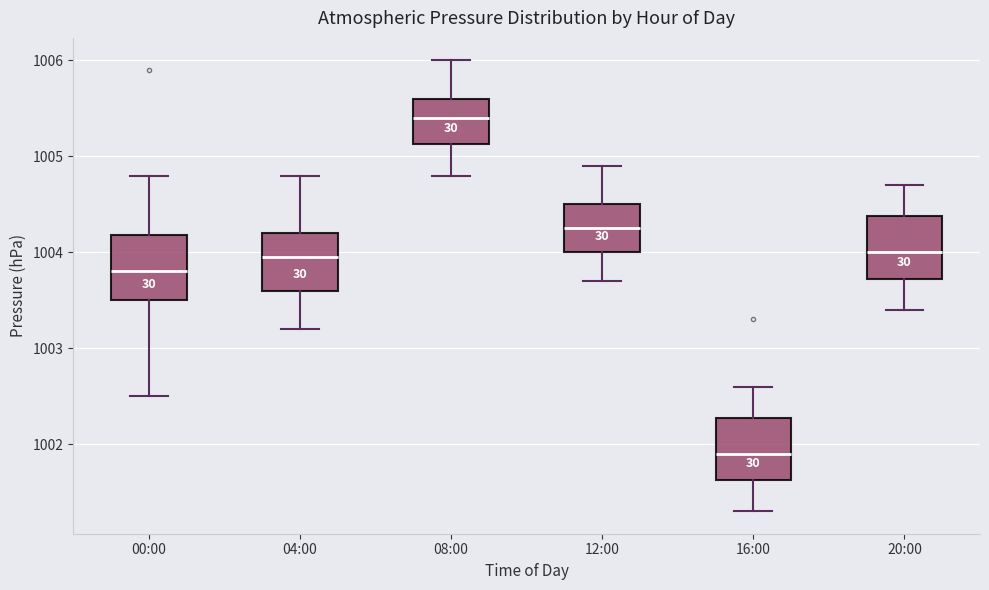

Where is the upper edge of the box for 16:00 on the y-axis? The values are not printed on the chart, so give them approximately, as read against the axis.

1002.3